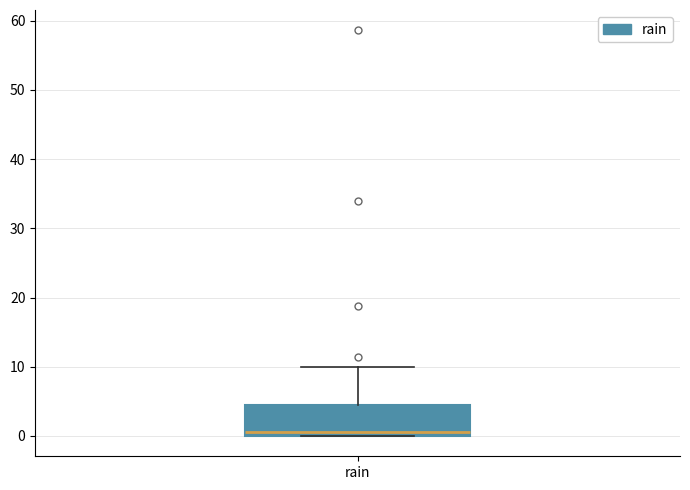

Read this box plot against the y-axis: the position of the median line, the range covered by the box, and the ends of both whiskers. The values are not printed on the chart, so give them approximately, as read against the axis.

median 1, box 0 to 4, whiskers 0 to 10